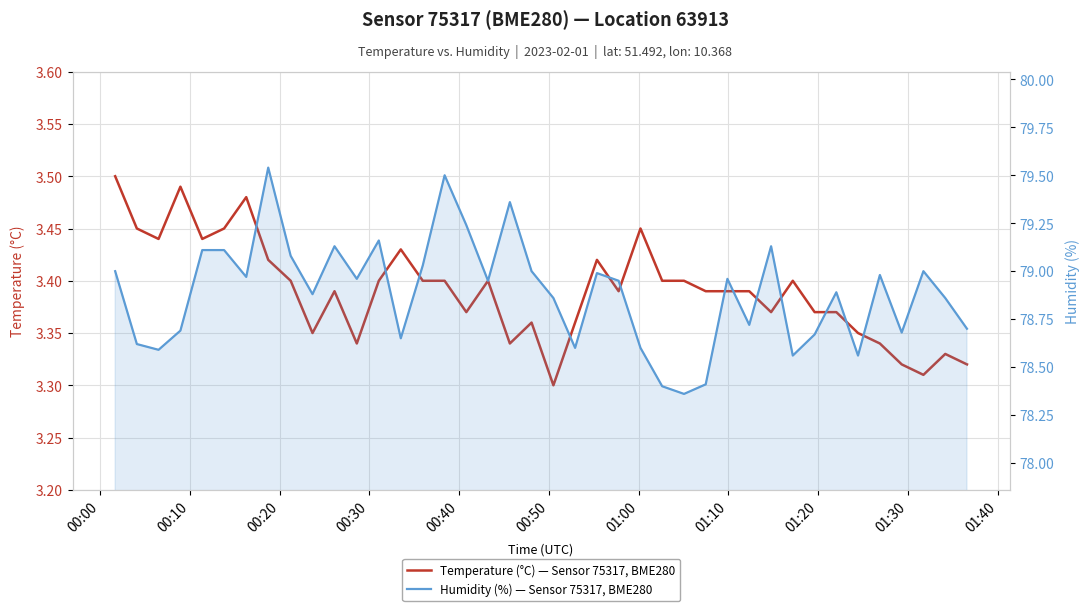

The value of Temperature (°C) — Sensor 75317, BME280 at 30 is 5.2. True or false?

False